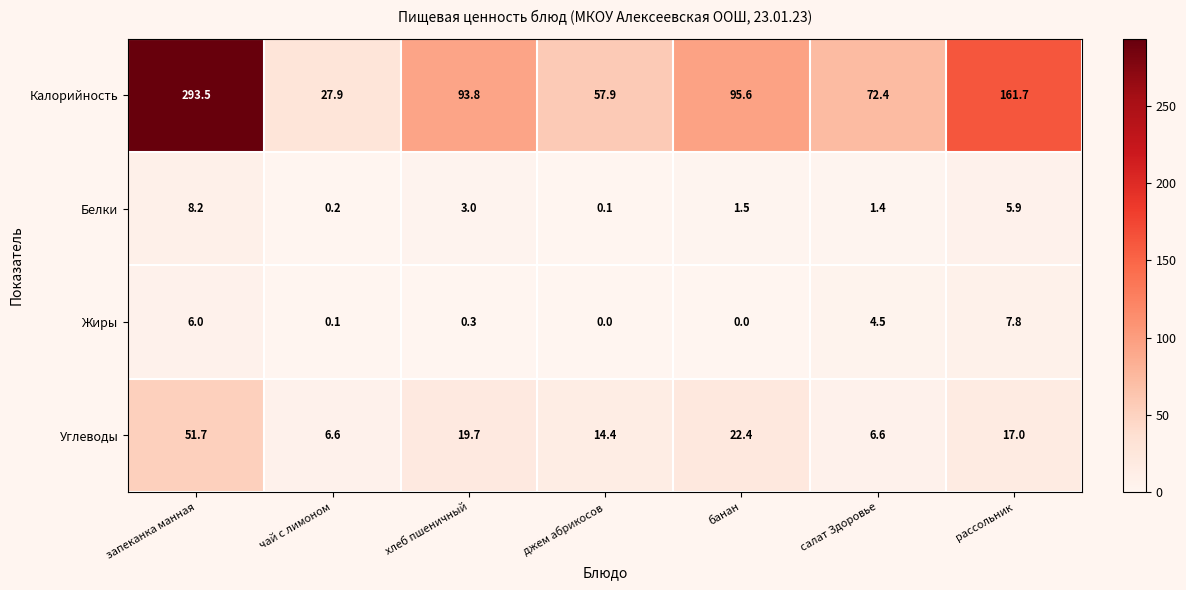

What is the sum of all Белки values?

20.3